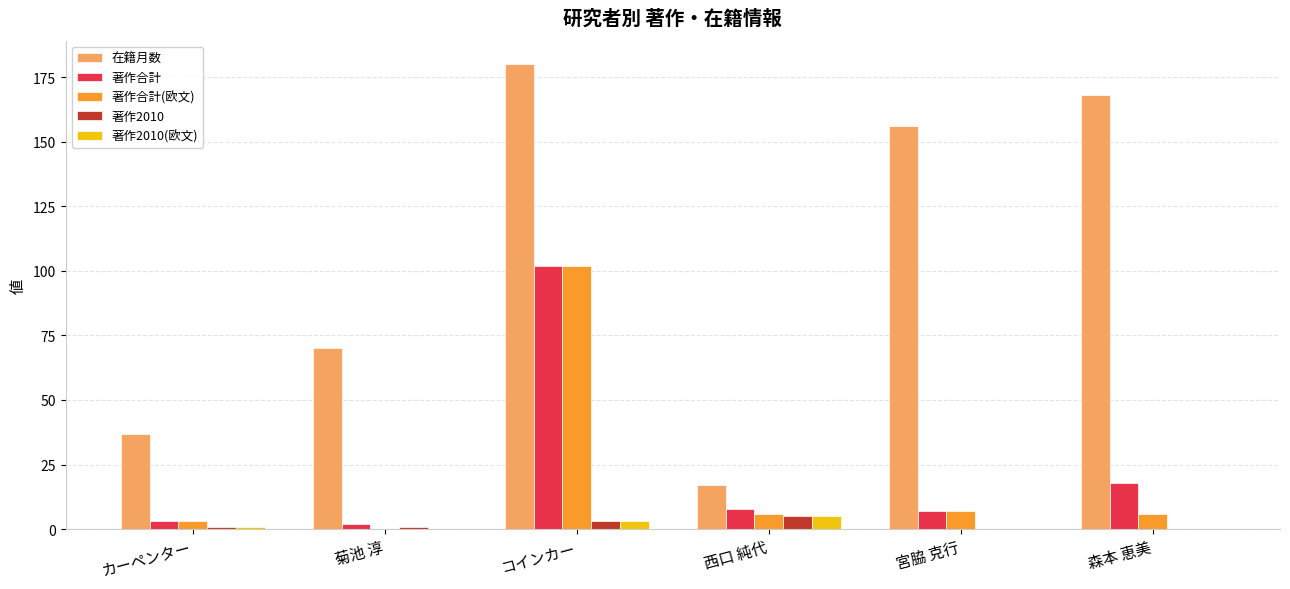

What is the total value across all series at 森本 恵美?

192